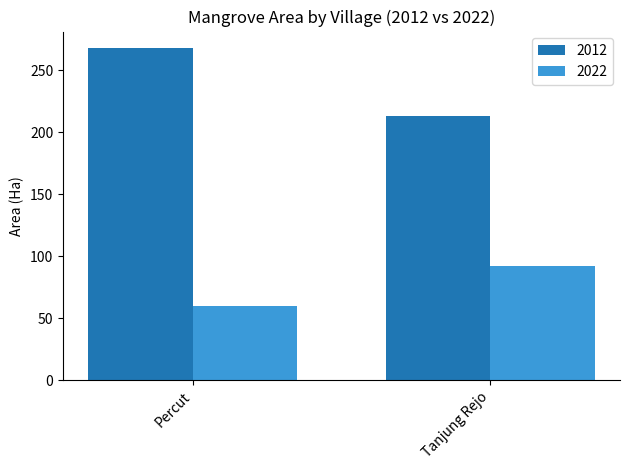

The value of 2022 at Percut is 60.1. True or false?

True